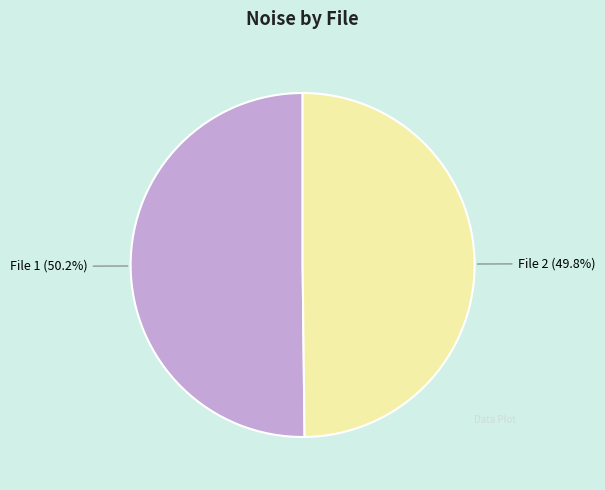

Approximately how many times larger is the value at File 1 compared to File 2?

1.0